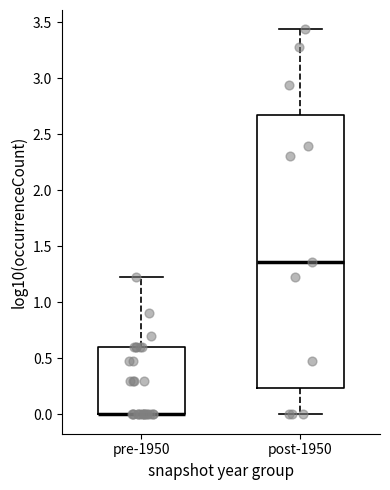

Reading left to right, transcribe this box plot: for each box, give where its median line is, the range the box spans, and where its two whiskers end, as read against the y-axis. The values are not printed on the chart, so give them approximately, as read against the axis.

pre-1950: median 0.00 (drawn on the box's lower edge), box 0.00 to 0.60, whiskers 0.00 to 1.25
post-1950: median 1.35, box 0.25 to 2.65, whiskers 0.00 to 3.45